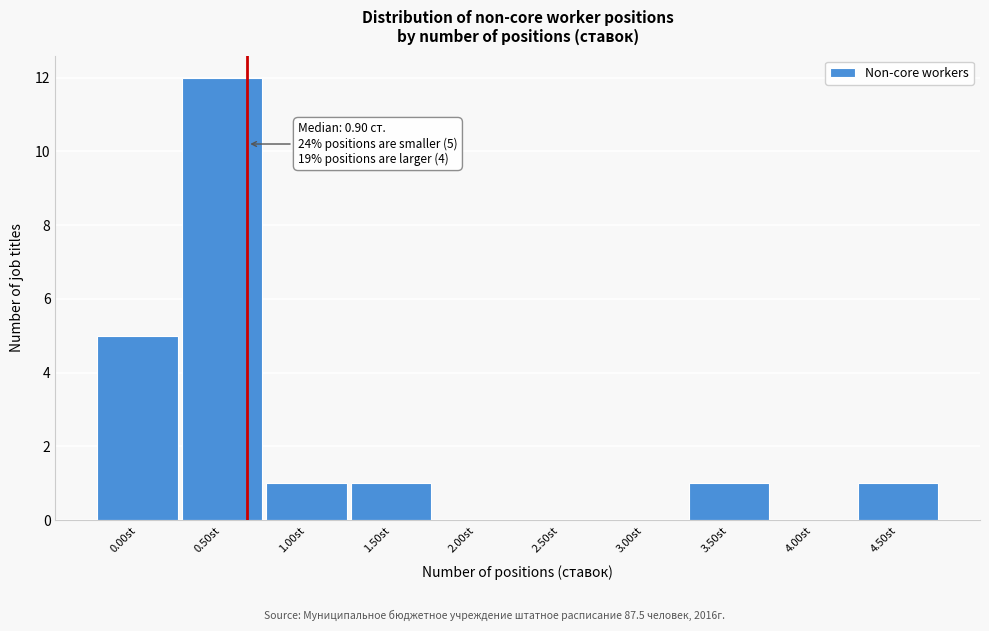

Reading left to right, transcribe all the data shown in this chart.

0.00st=5	0.50st=12	1.00st=1	1.50st=1	2.00st=0	2.50st=0	3.00st=0	3.50st=1	4.00st=0	4.50st=1